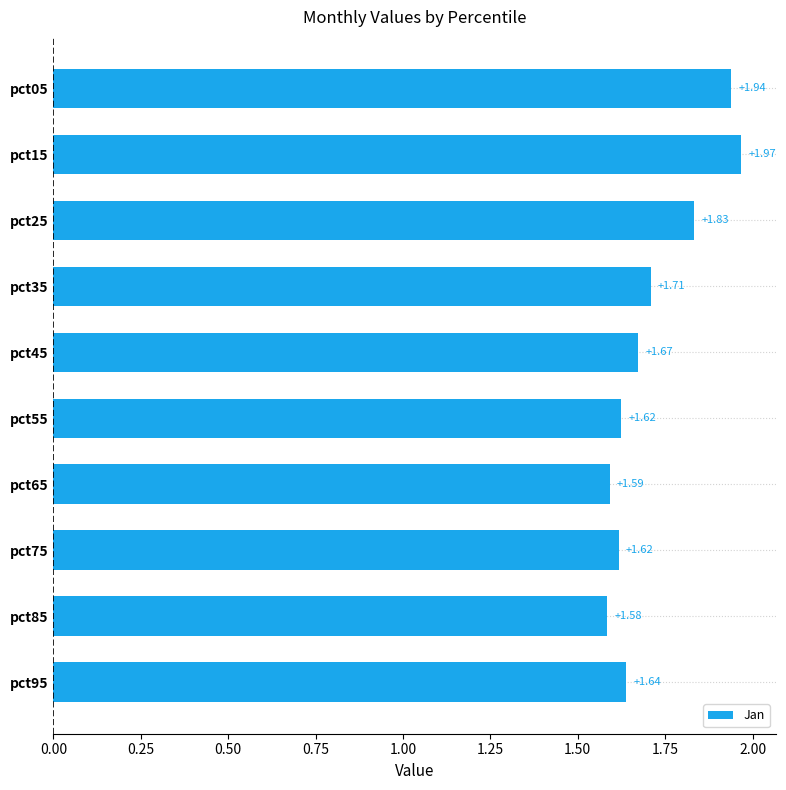

How many bars are there in total?

10